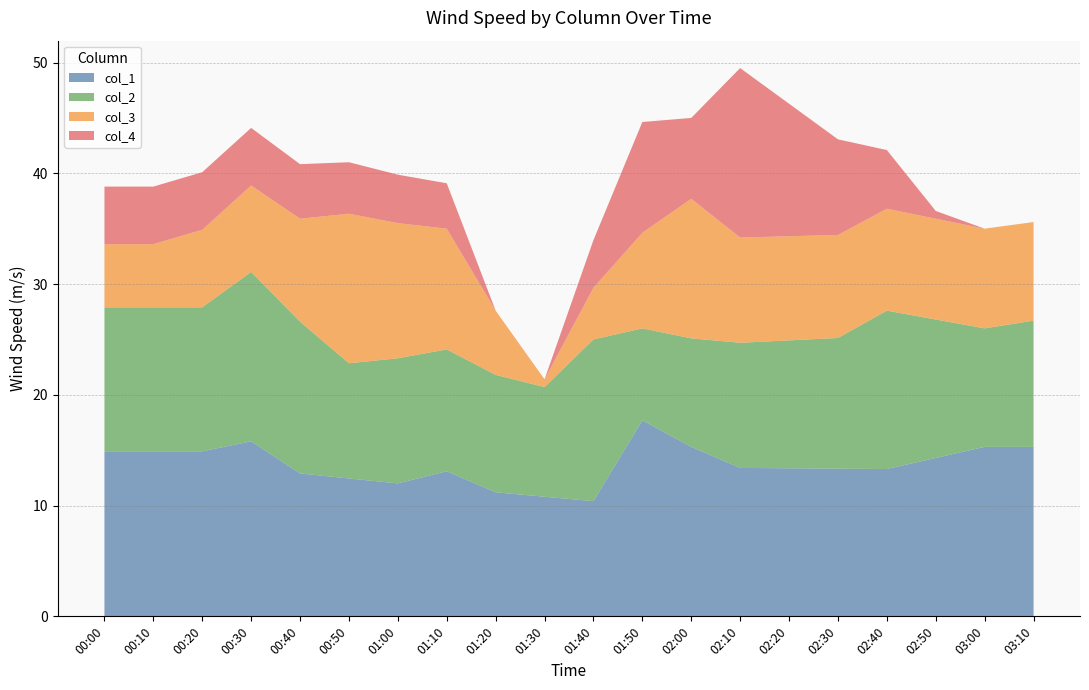

What is the total value across all series at 00:50?

41.0